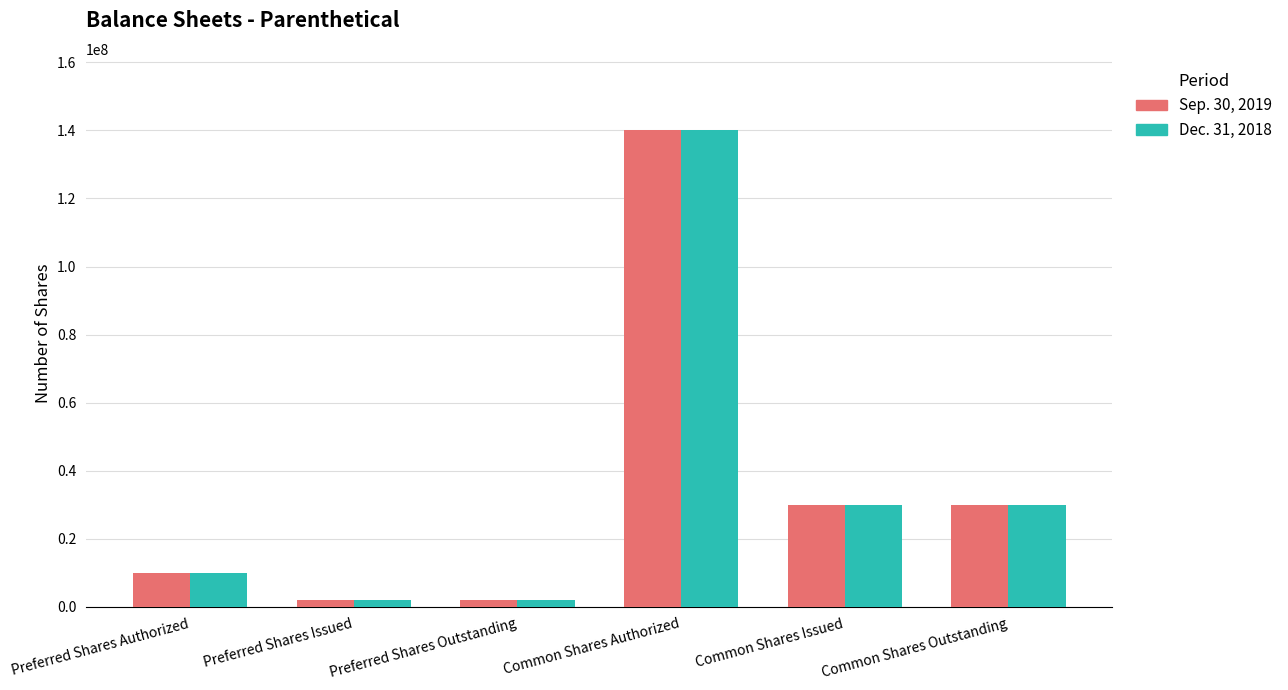

What is the label of the 6th bar from the left?

Common Shares Outstanding